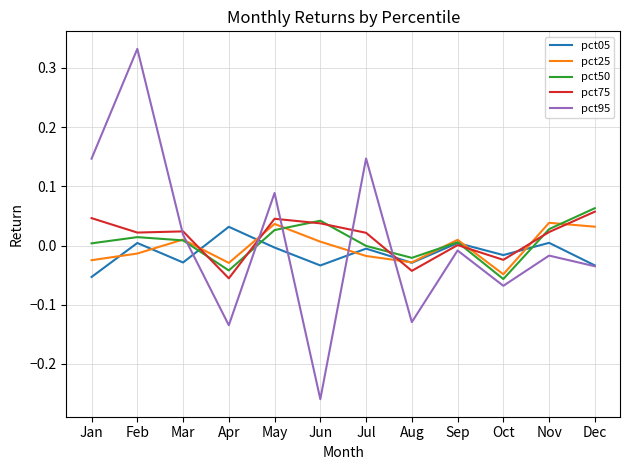

Which category has the highest value across all series?

Feb